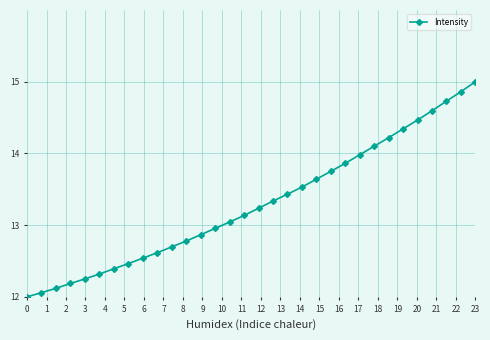

How many values are below 13?

14